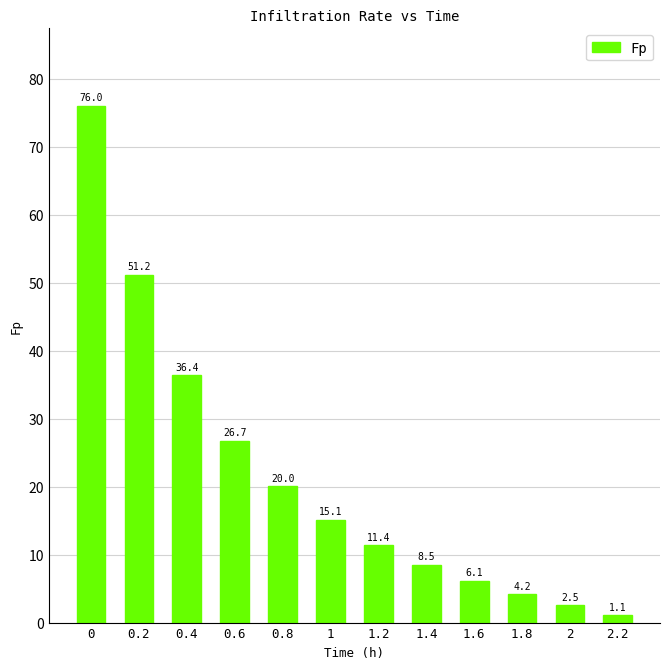

List the labels in order of value, largest first.

0, 0.2, 0.4, 0.6, 0.8, 1, 1.2, 1.4, 1.6, 1.8, 2, 2.2